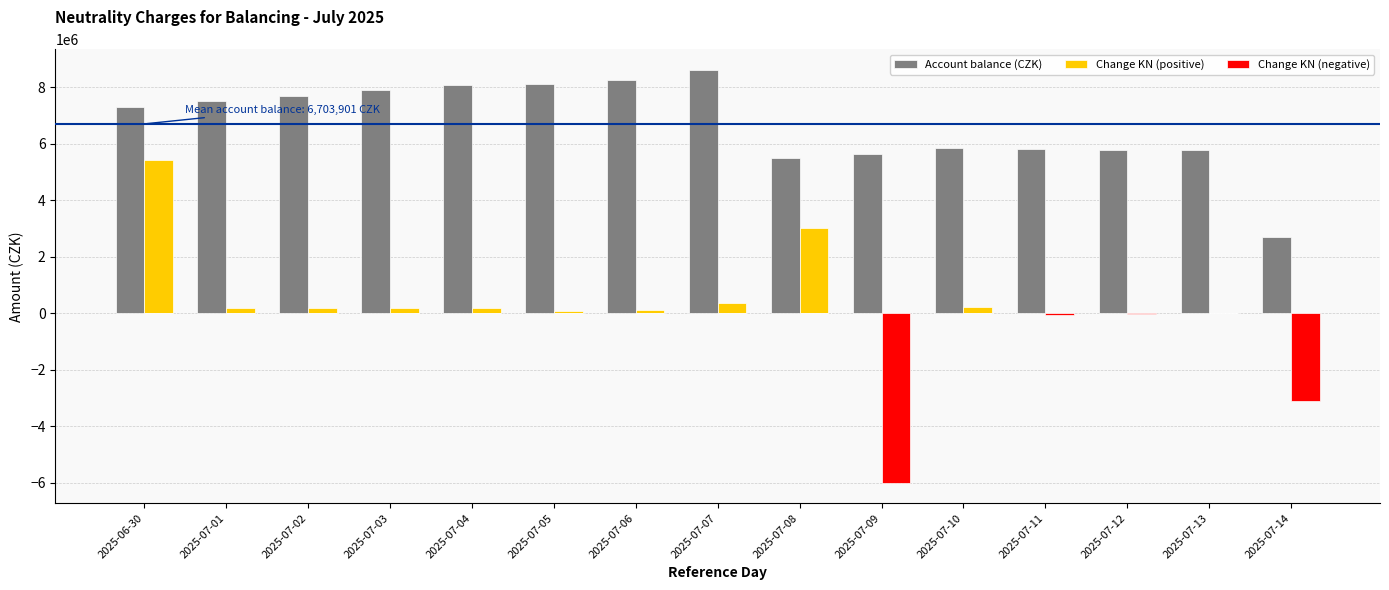

At which label is Change KN (positive) closest to 2712454?

2025-07-08